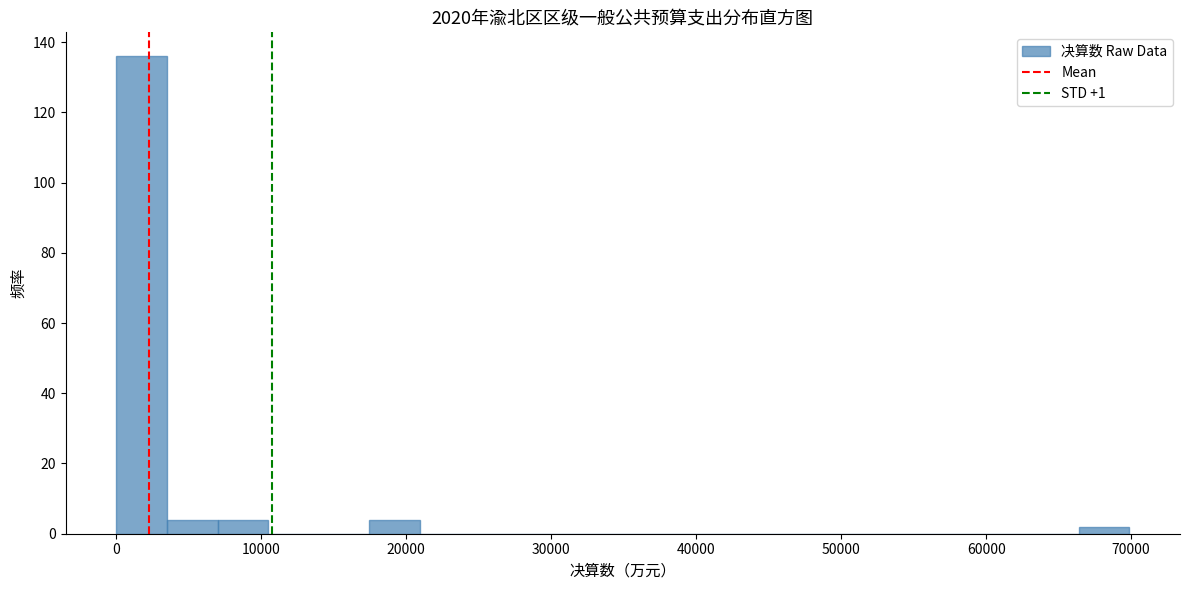

Read against the x-axis, roughly where is the centre of the tallest bar?

2000